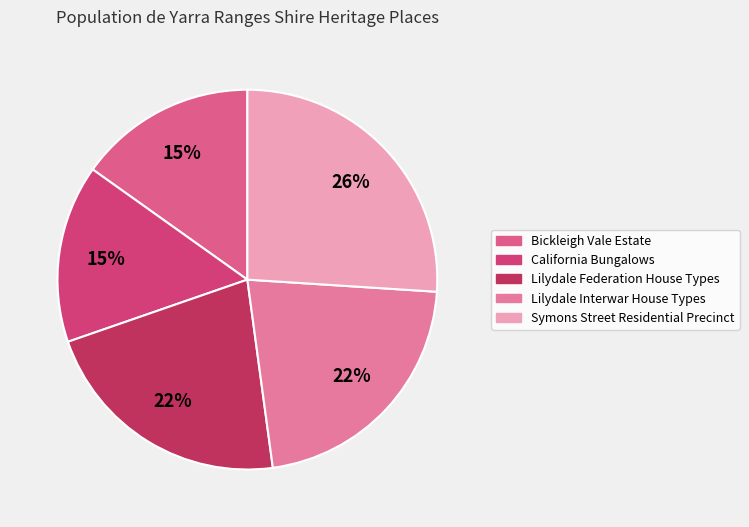

What percentage is the California Bungalows slice, to the nearest percent?

15%